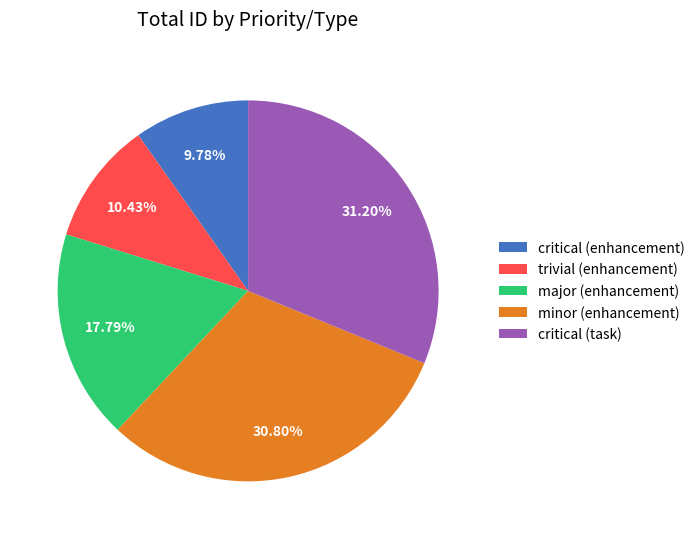

Count the number of slices in the pie.

5